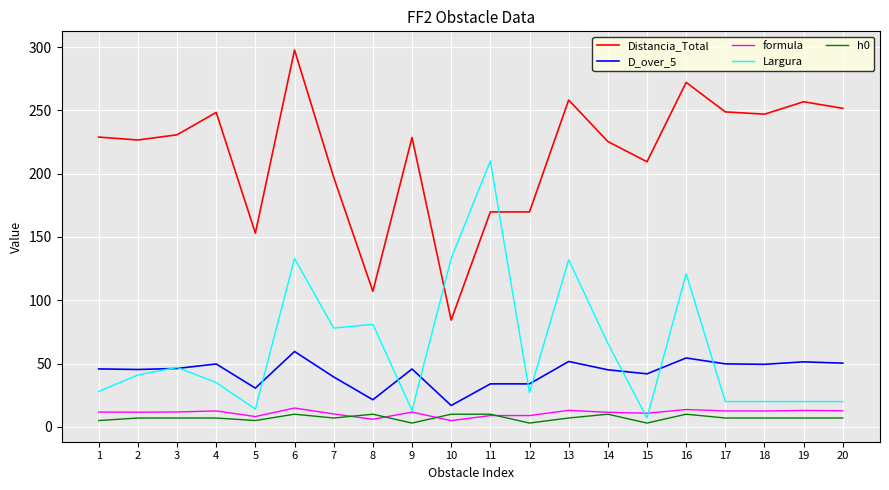

True or false: formula and D_over_5 intersect in this chart.

False